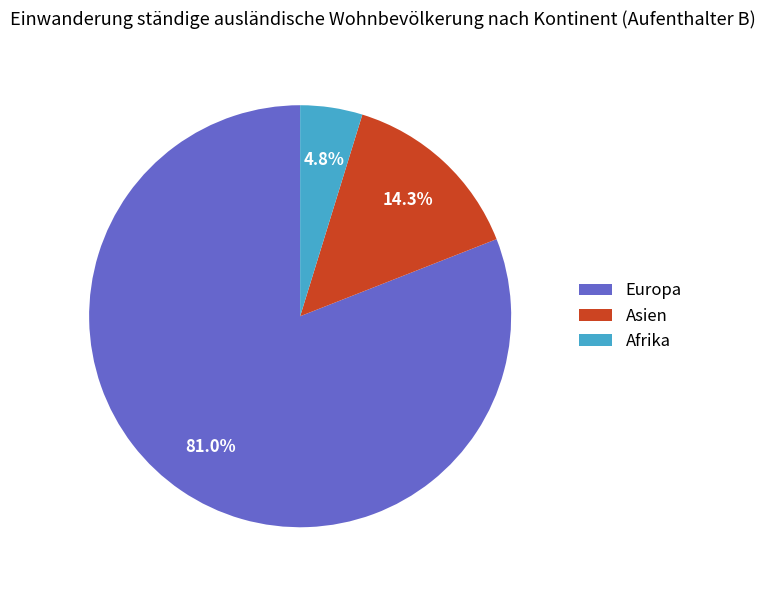

To the nearest percent, what is the difference between the largest and smallest slice percentages?

76%